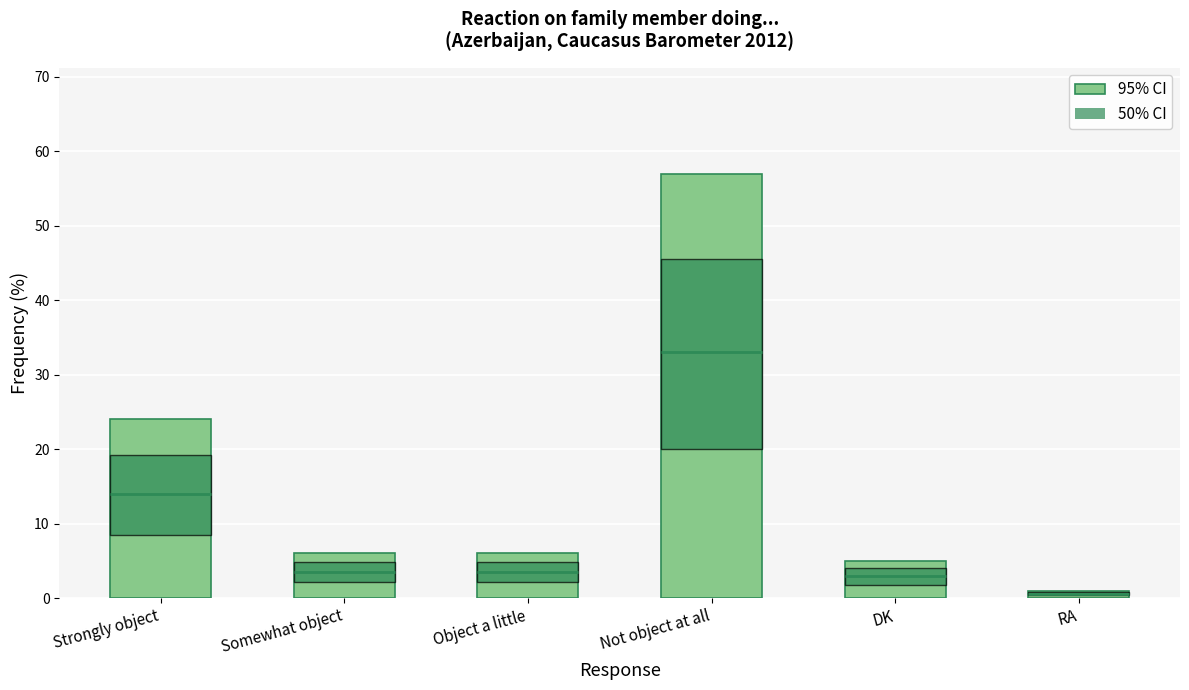

Reading right to left, list all the values displayed in this chart.

1	5	57	6	6	24